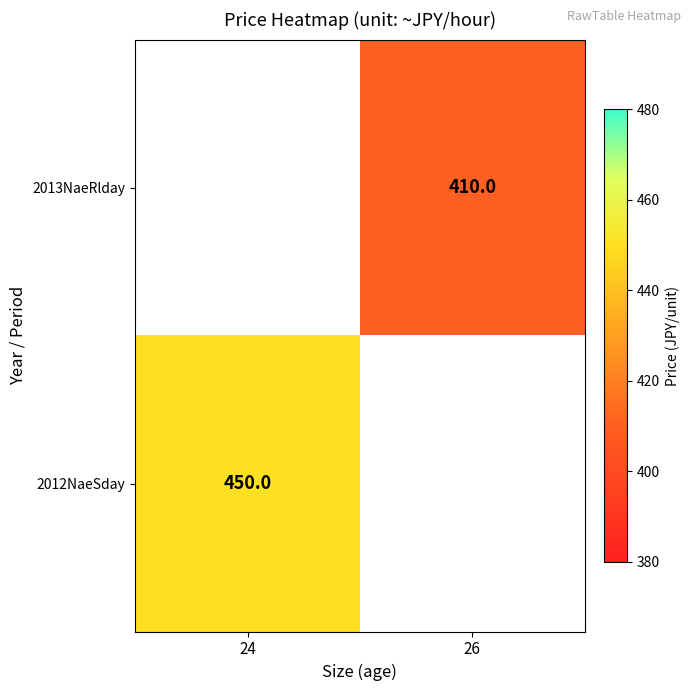

At which category does the chart reach its peak across all series?

24